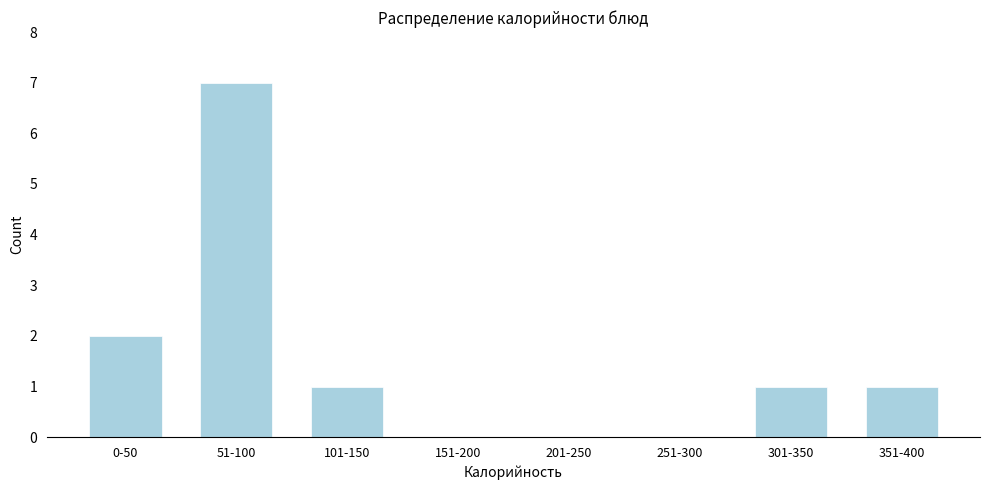

Reading left to right, extract all data points from this chart.

0-50=2	51-100=7	101-150=1	151-200=0	201-250=0	251-300=0	301-350=1	351-400=1